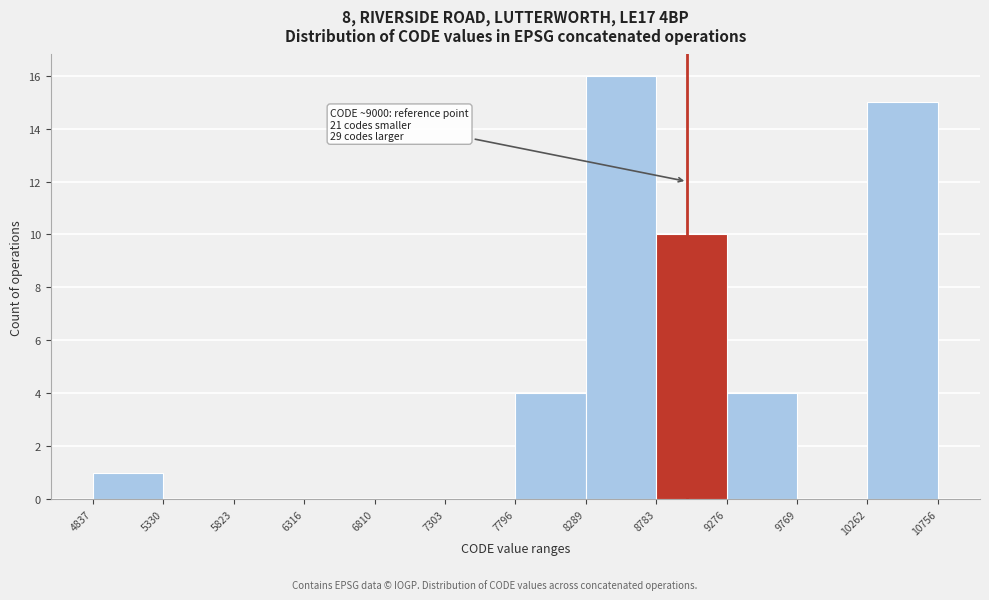

Which range on the x-axis has the tallest bar?

8289 to 8783